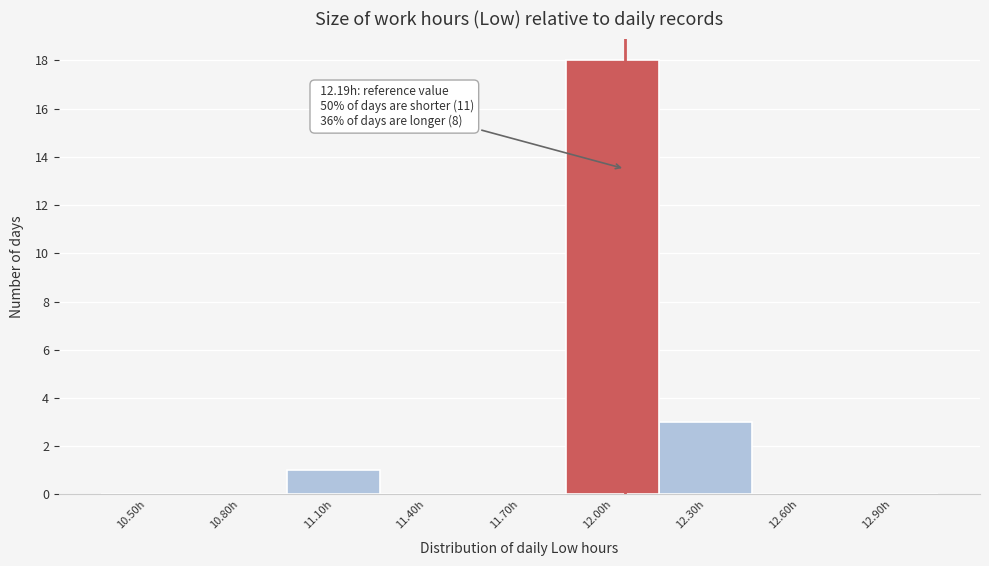

Reading left to right, what are all the values shown in this chart?

10.50h=0	10.80h=0	11.10h=1	11.40h=0	11.70h=0	12.00h=18	12.30h=3	12.60h=0	12.90h=0